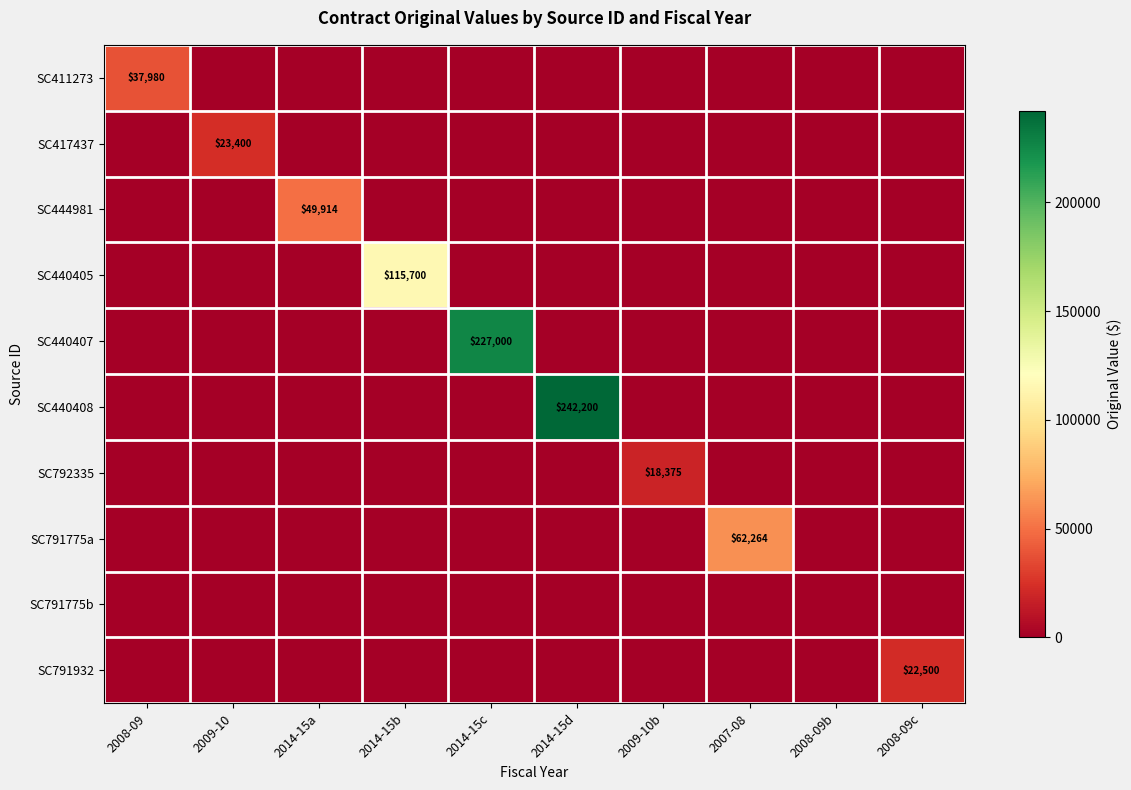

Is it true that SC411273 equals 0.0 at 2009-10?

True